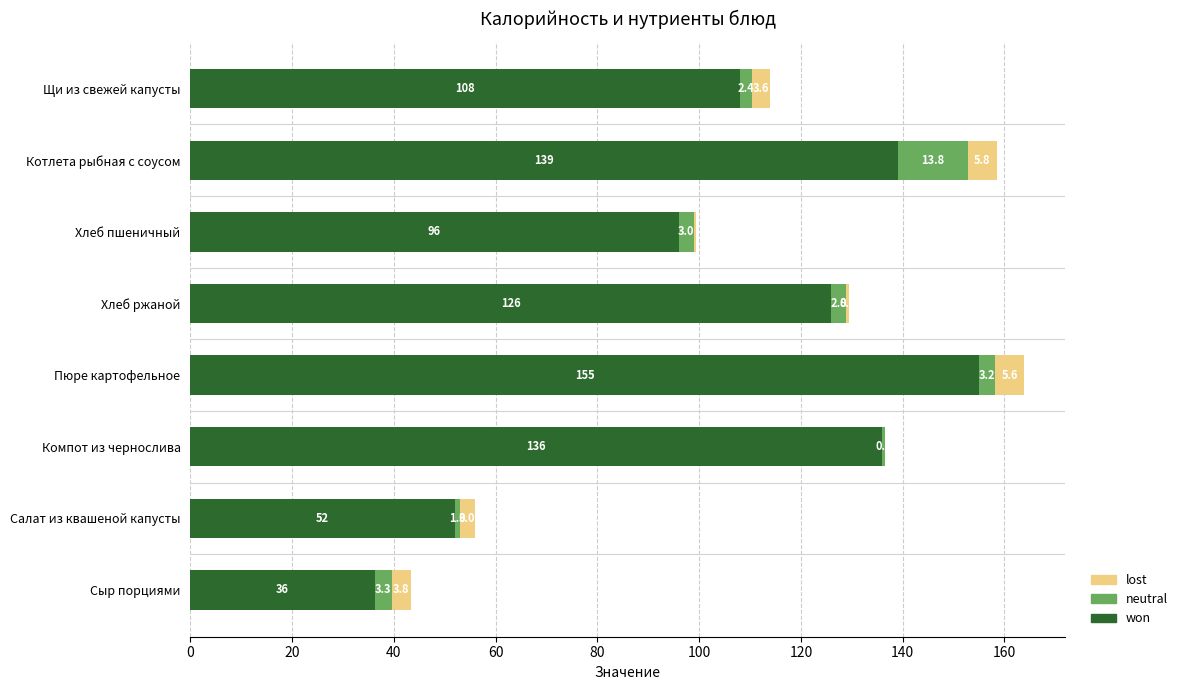

The won series shows 36.3 at Сыр порциями. True or false?

True